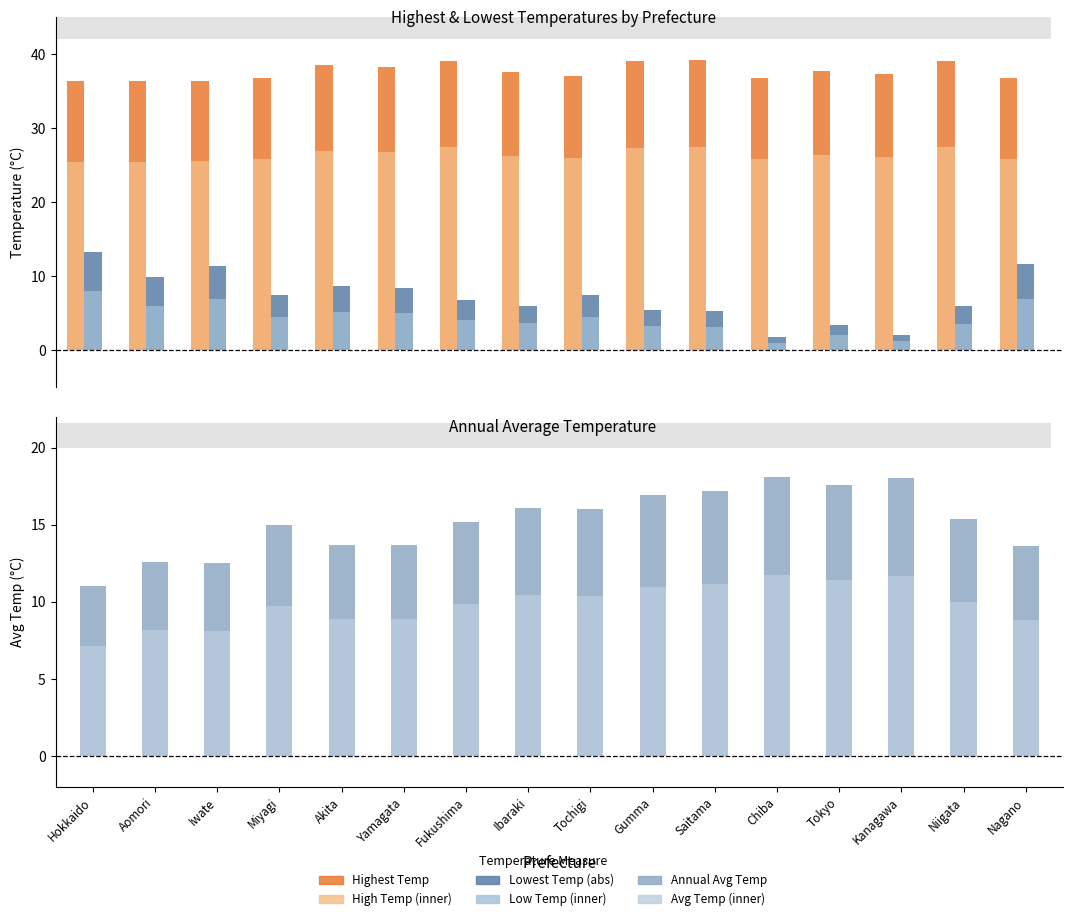

Rank the categories by Lowest Temp (abs) value from lowest to highest.

Chiba, Kanagawa, Tokyo, Saitama, Gumma, Niigata, Ibaraki, Fukushima, Miyagi, Tochigi, Yamagata, Akita, Aomori, Iwate, Nagano, Hokkaido